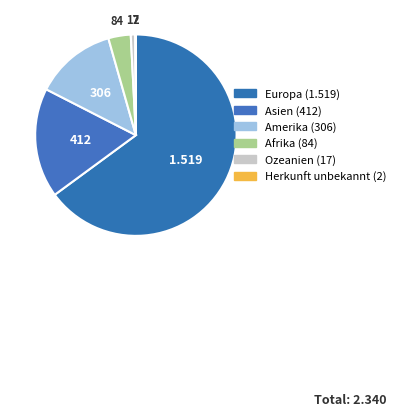

How many segments does this pie chart have?

6